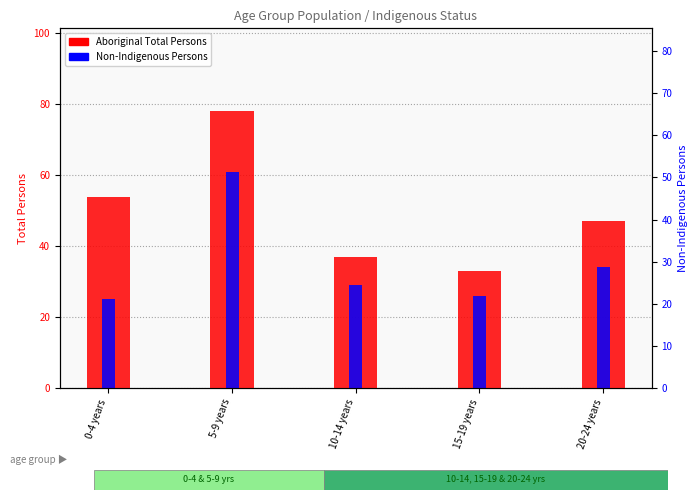

List the series in order of their peak value, lowest first.

Non-Indigenous Persons, Aboriginal Total Persons